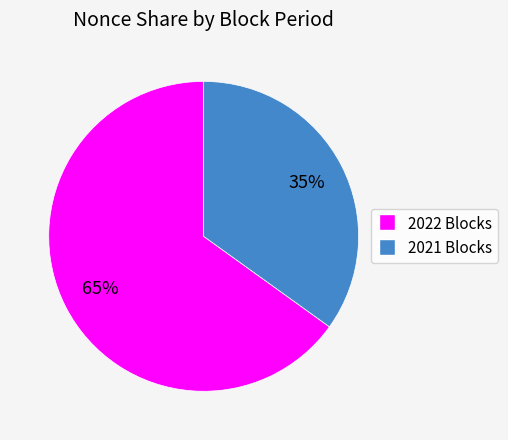

Combined, do 2021 Blocks and 2022 Blocks account for over 50%?

Yes